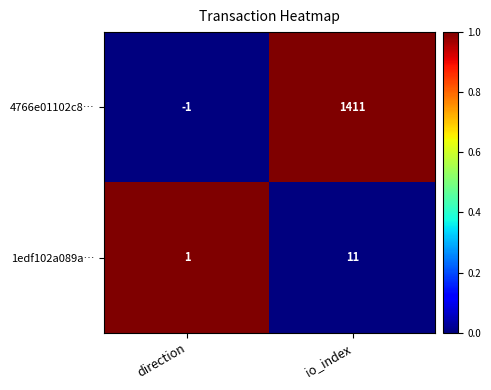

Where is 1edf102a089a… nearest to the value 6?

direction